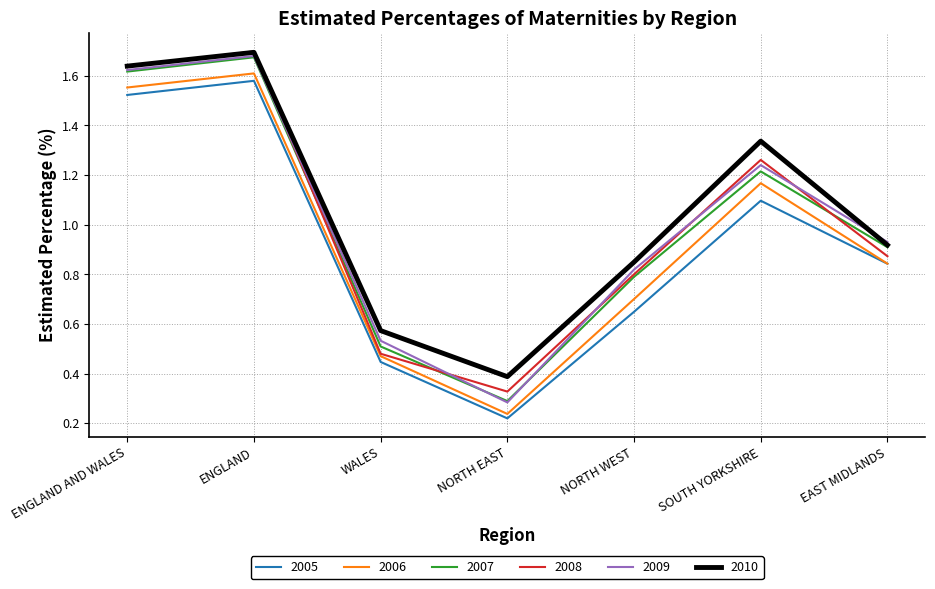

Which category has the lowest value in the 2010 series?

NORTH EAST